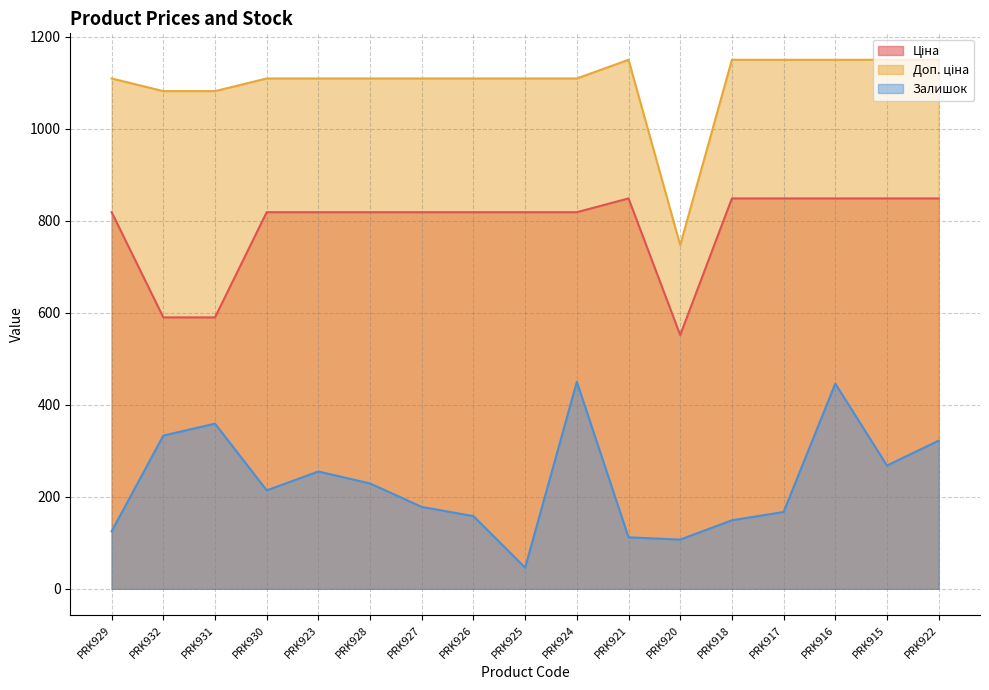

What is the lowest value of the Залишок series?

46.0